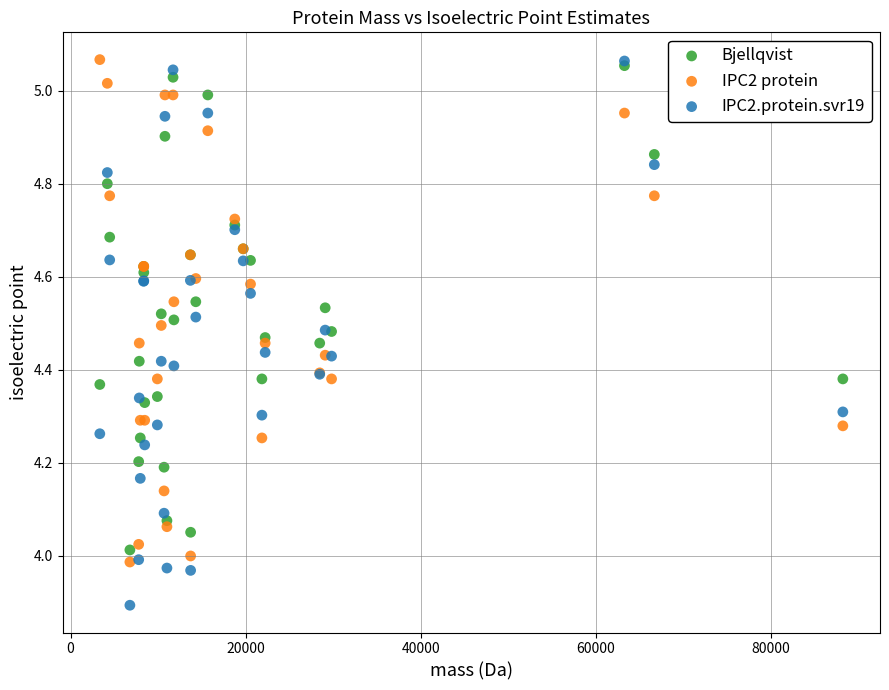

What are all the series names shown in the legend?

Bjellqvist, IPC2 protein, IPC2.protein.svr19